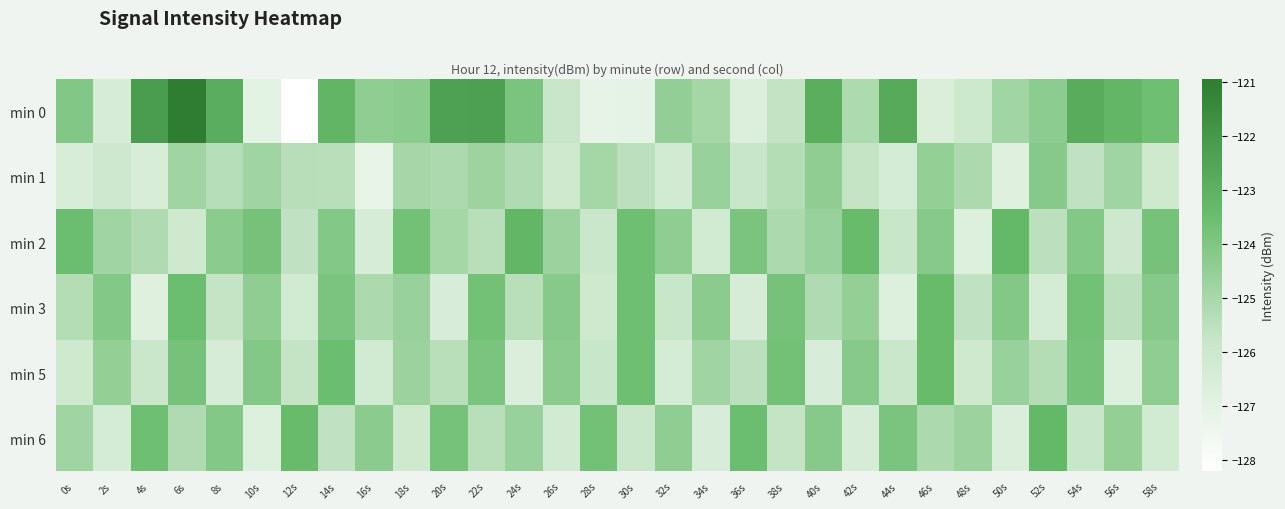

Which series has the largest total across all categories?

min 0